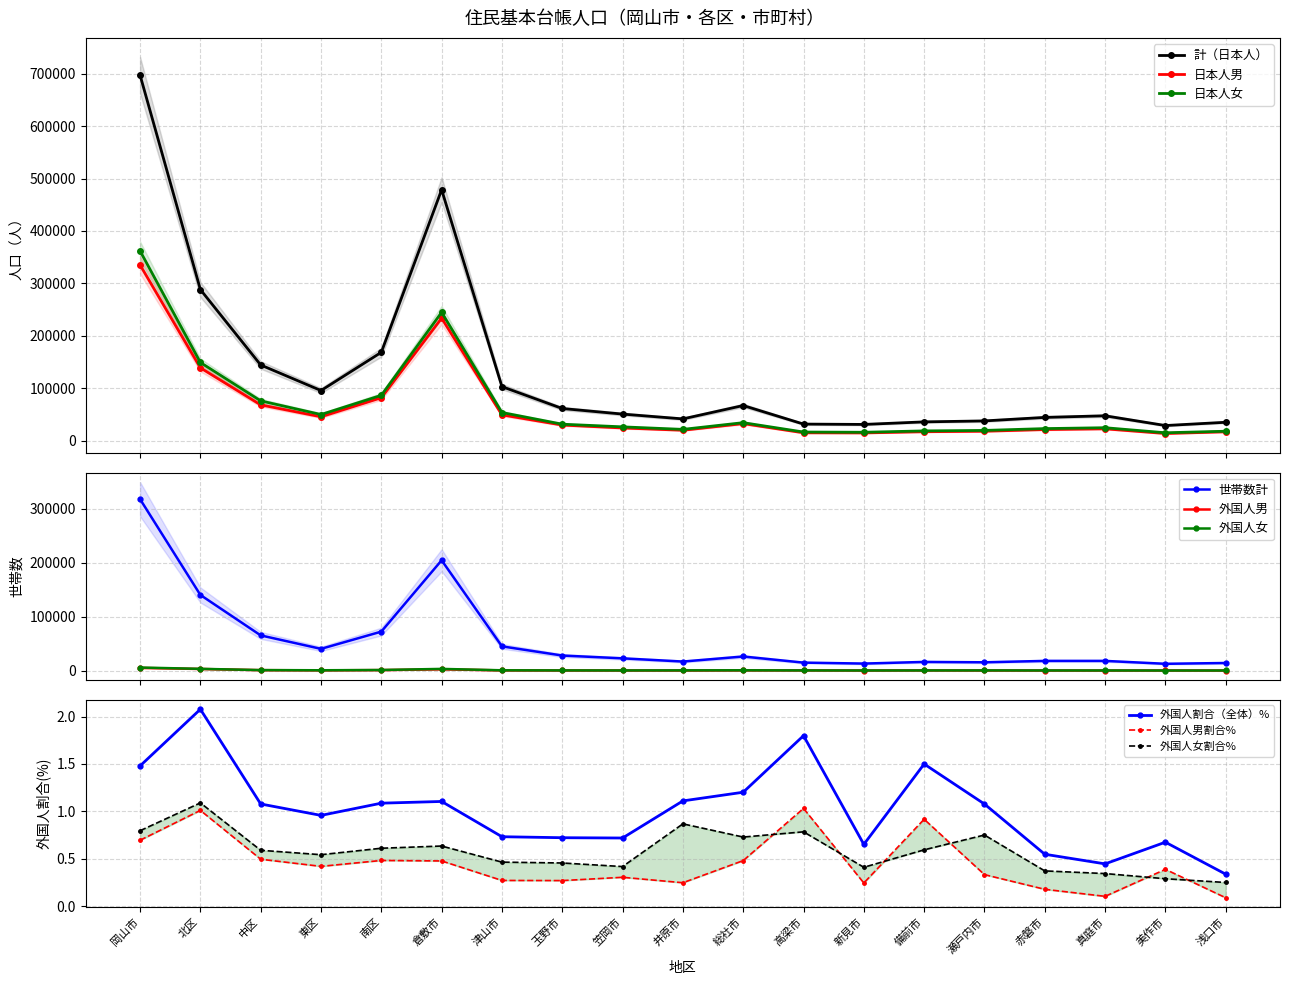

At which label does 計（日本人） first exceed 50851?

岡山市